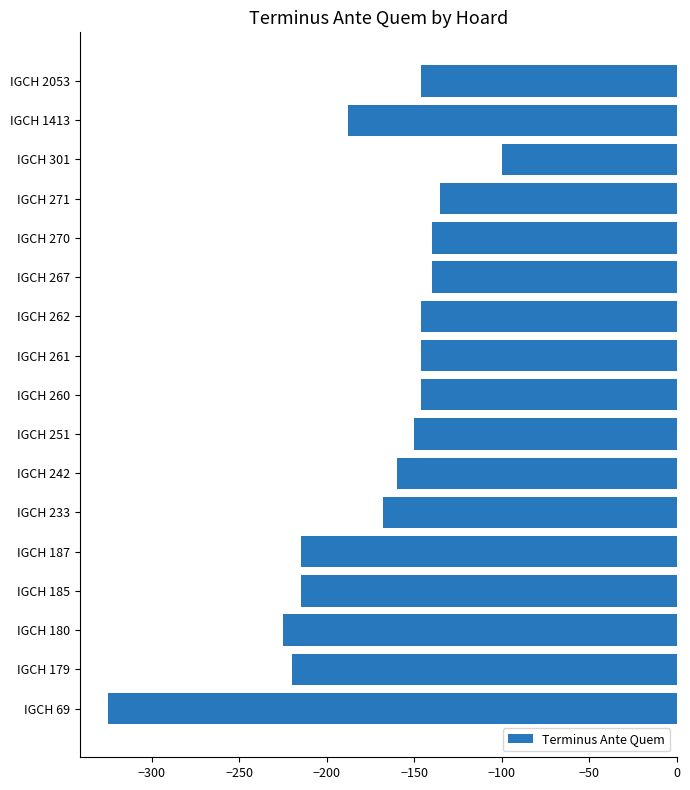

How many bars are there in total?

17